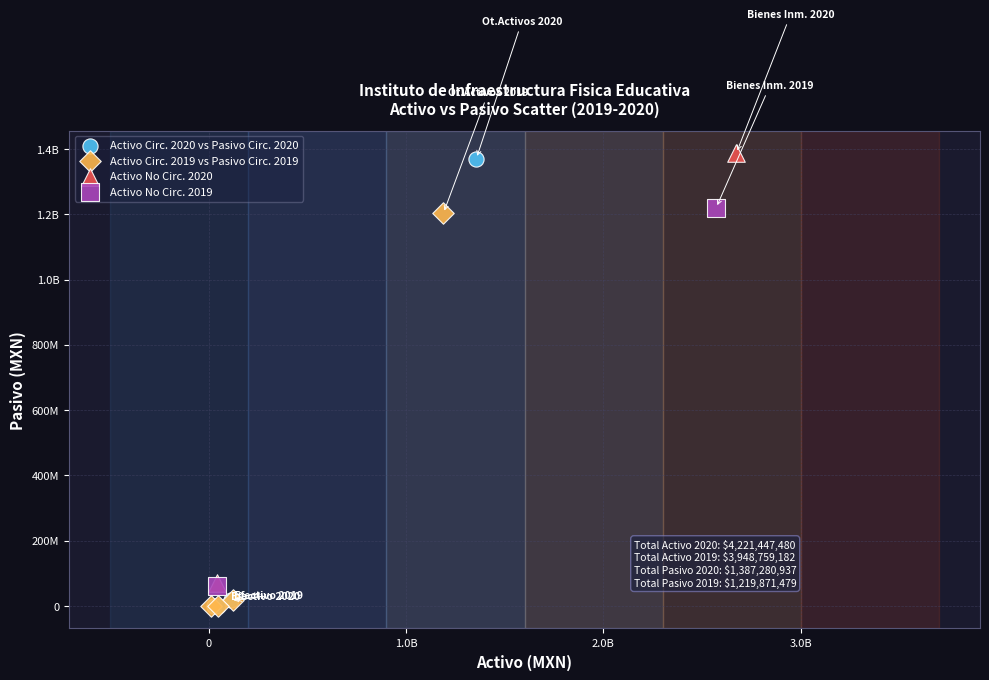

What are all the series names shown in the legend?

Activo Circ. 2020 vs Pasivo Circ. 2020, Activo Circ. 2019 vs Pasivo Circ. 2019, Activo No Circ. 2020, Activo No Circ. 2019